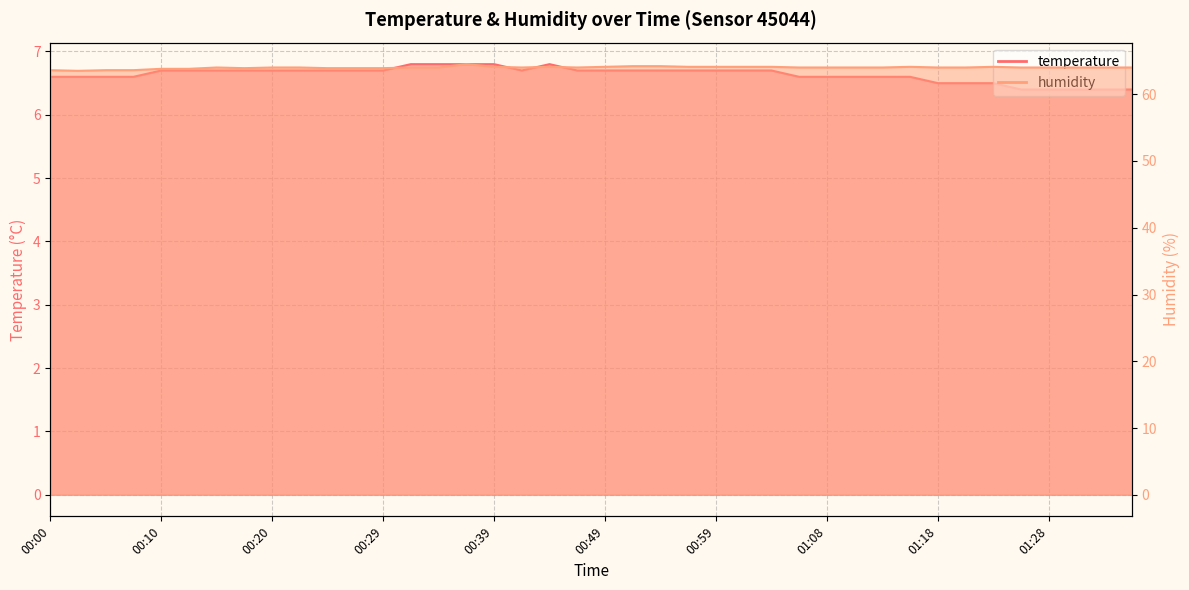

At 00:15, list the series in order from smallest to largest.

temperature, humidity